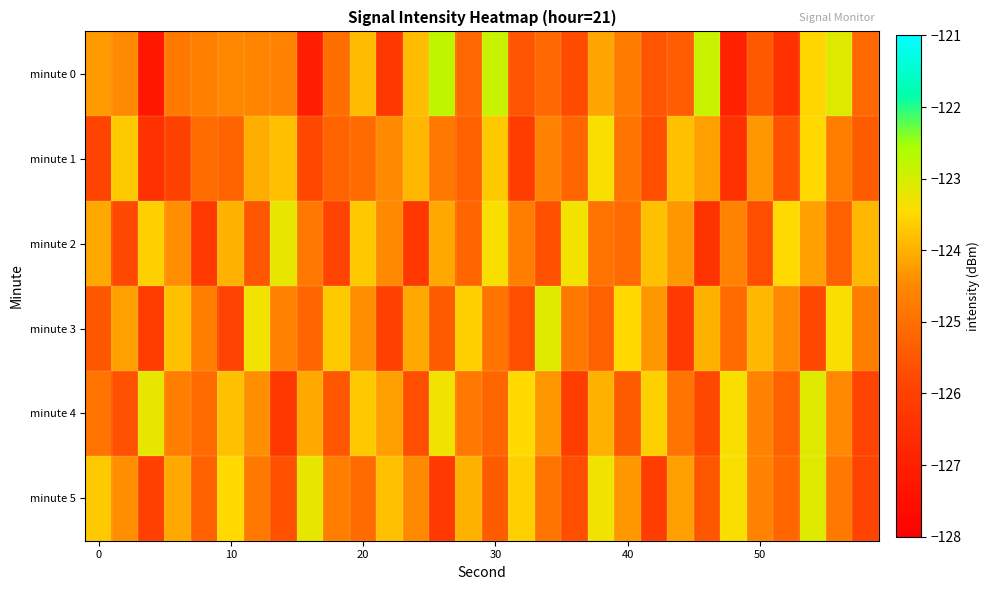

Count the number of data series in this chart.

6